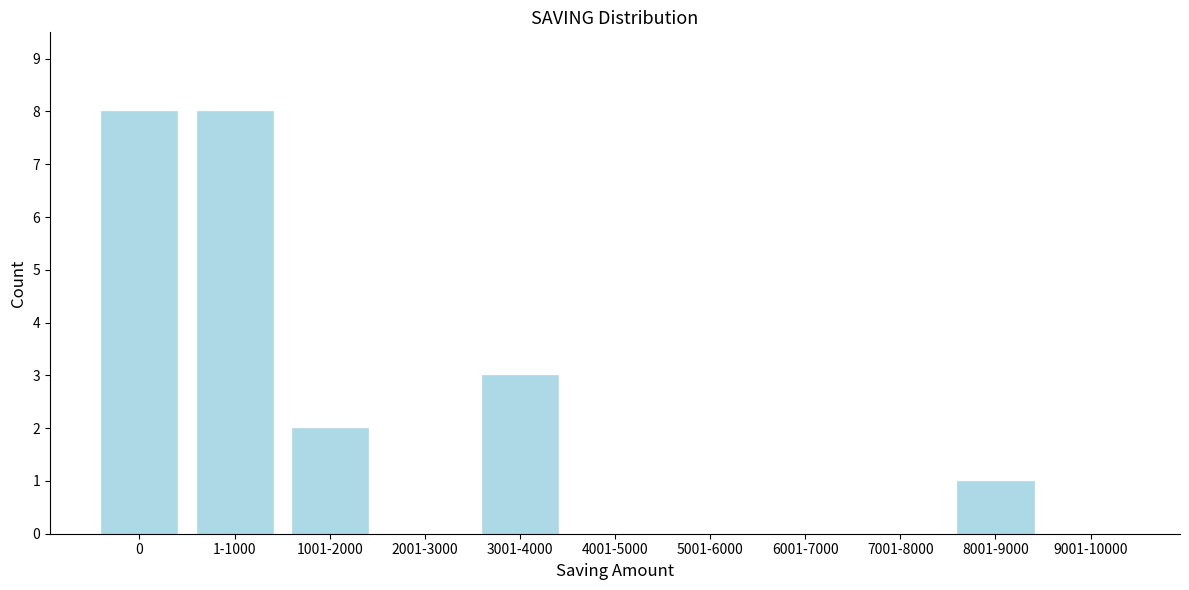

Reading right to left, extract all data points from this chart.

9001-10000=0	8001-9000=1	7001-8000=0	6001-7000=0	5001-6000=0	4001-5000=0	3001-4000=3	2001-3000=0	1001-2000=2	1-1000=8	0=8